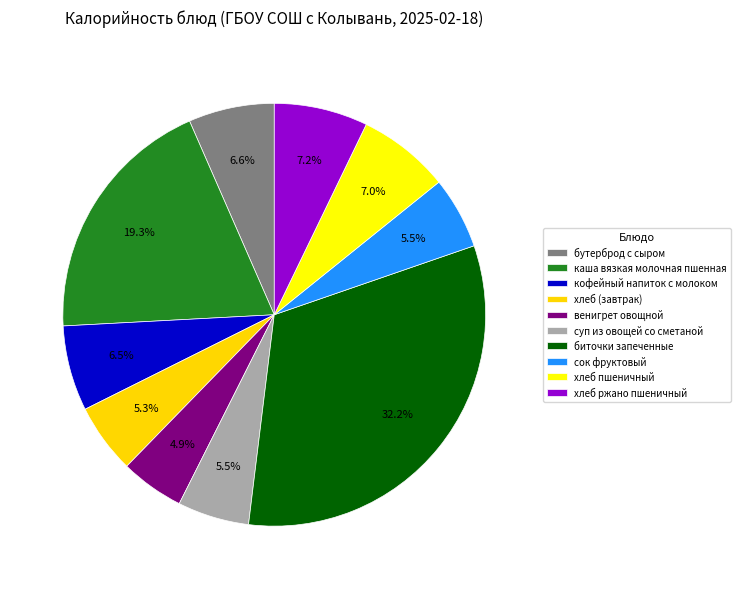

To the nearest percent, what is the combined percentage of хлеб пшеничный and хлеб (завтрак)?

12%